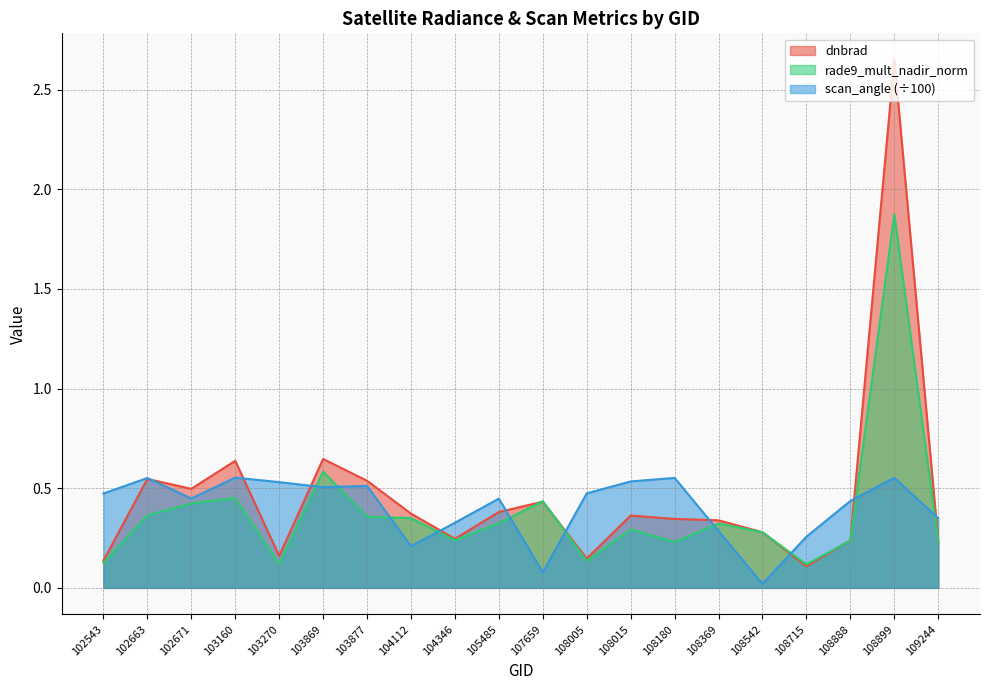

Where is rade9_mult_nadir_norm nearest to the value 0?

108715